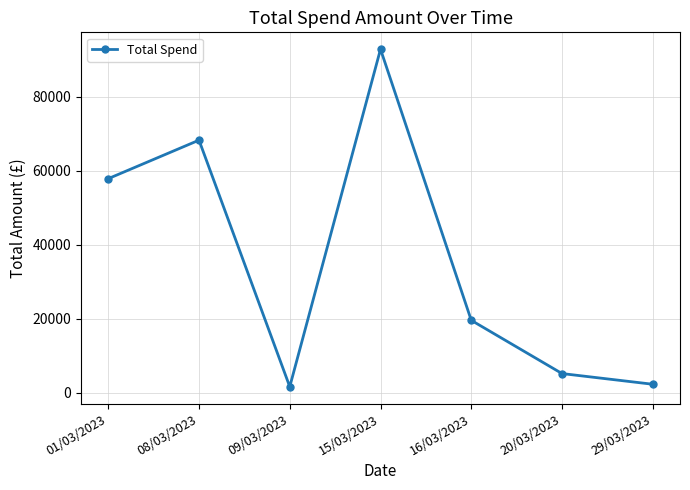

True or false: the data shows 92807.3 at 15/03/2023.

True